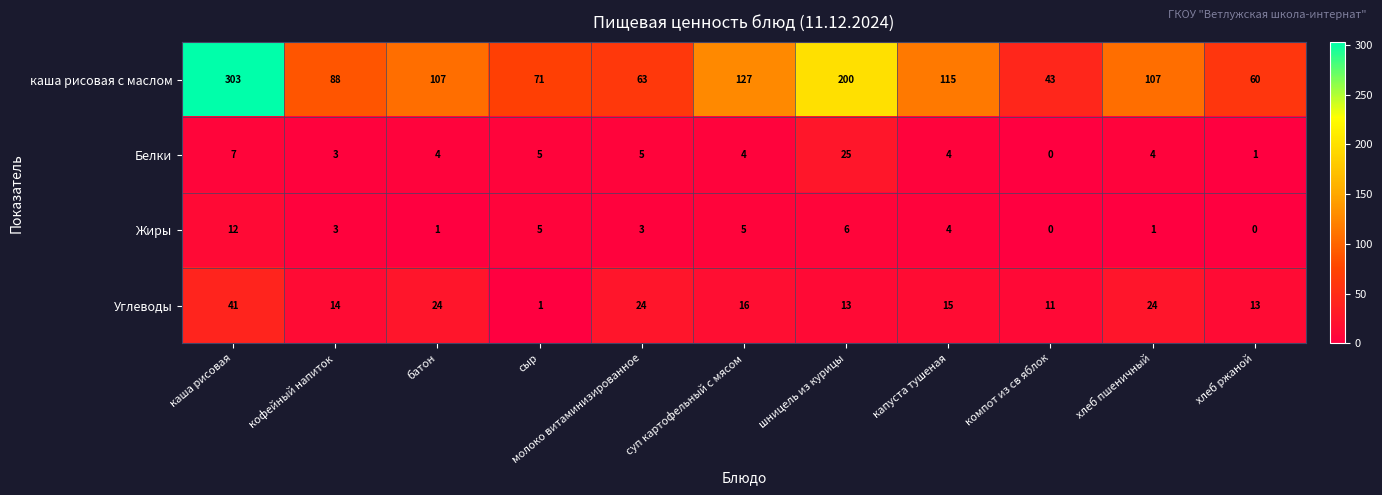

Which series changed the most between кофейный напиток and капуста тушеная?

каша рисовая с маслом